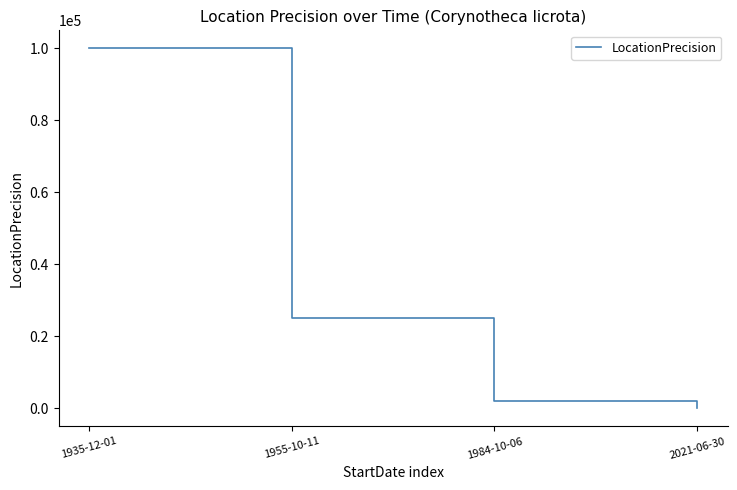

At which label does the data first exceed 25000?

1935-12-01